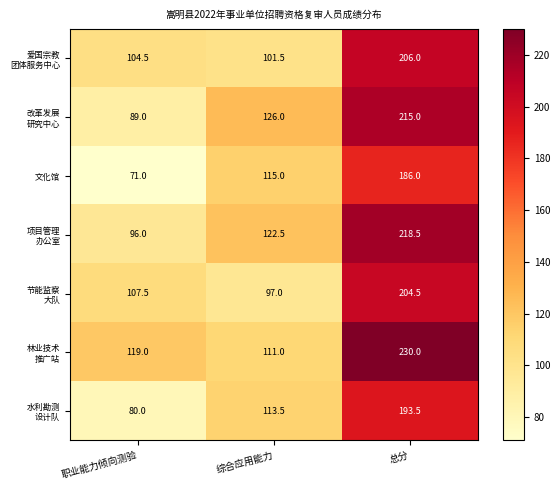

What is the spread (max minus min) of values at 综合应用能力?

29.0